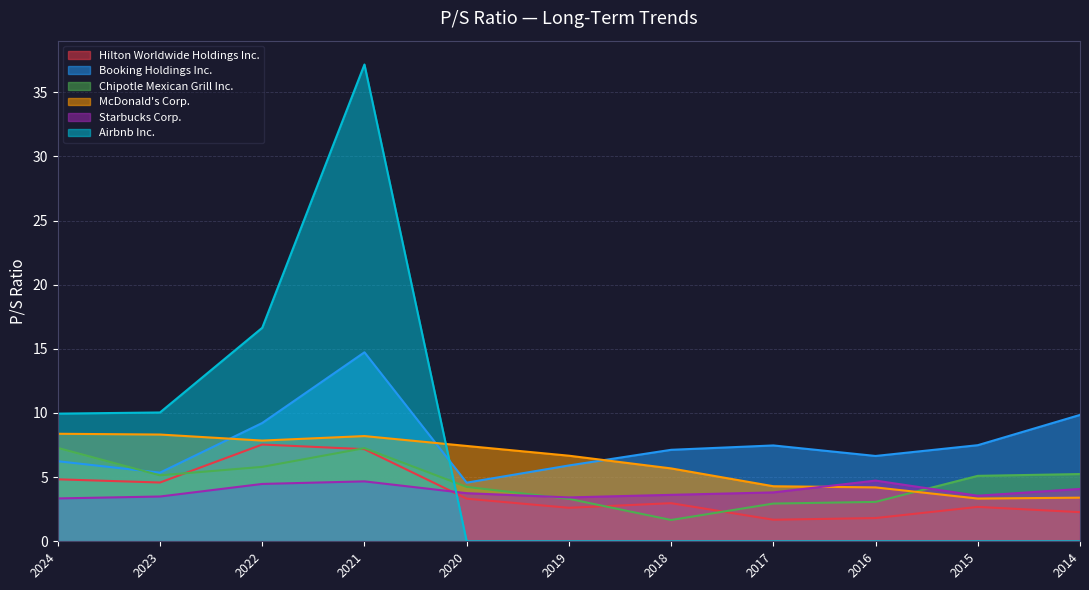

What is the minimum value for Booking Holdings Inc.?

4.6